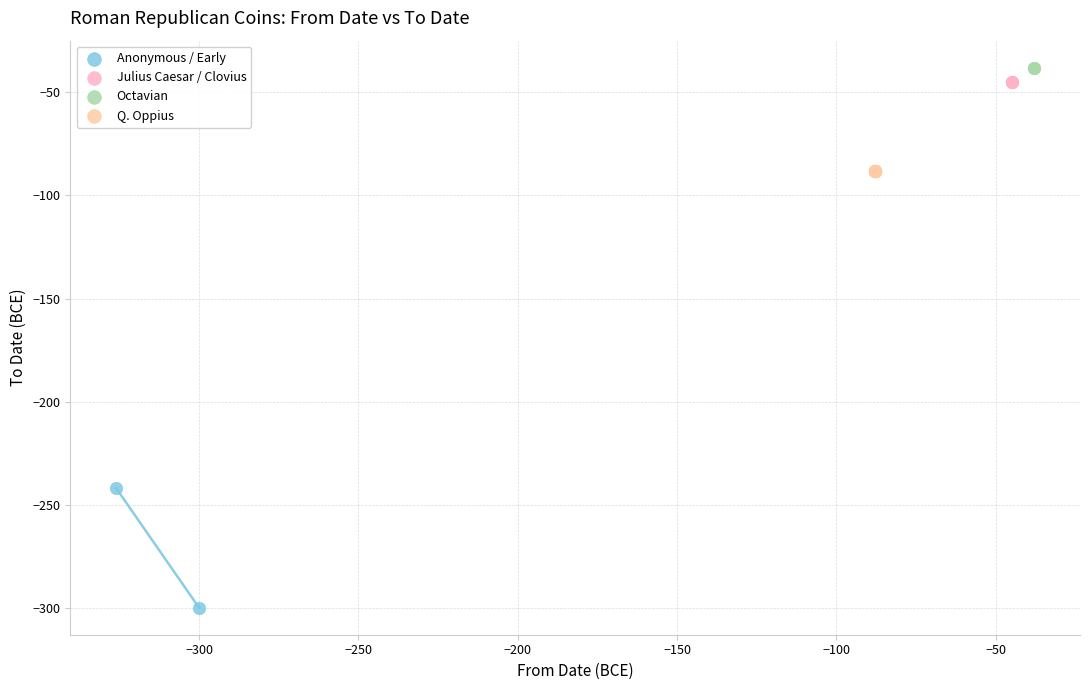

Which series reaches the minimum Y coordinate?

Anonymous / Early